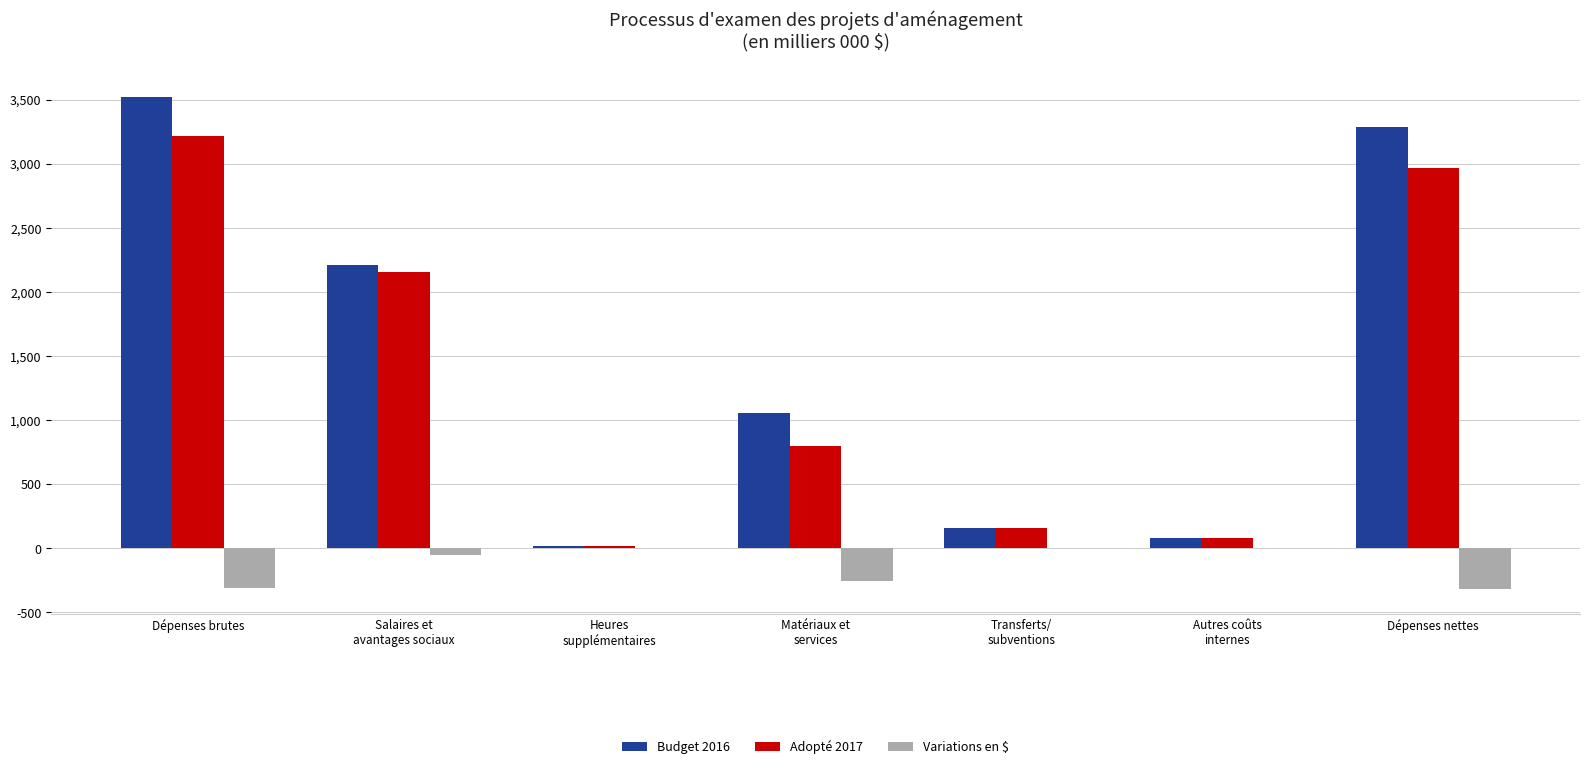

What is the total value across all series at Dépenses brutes?

6428